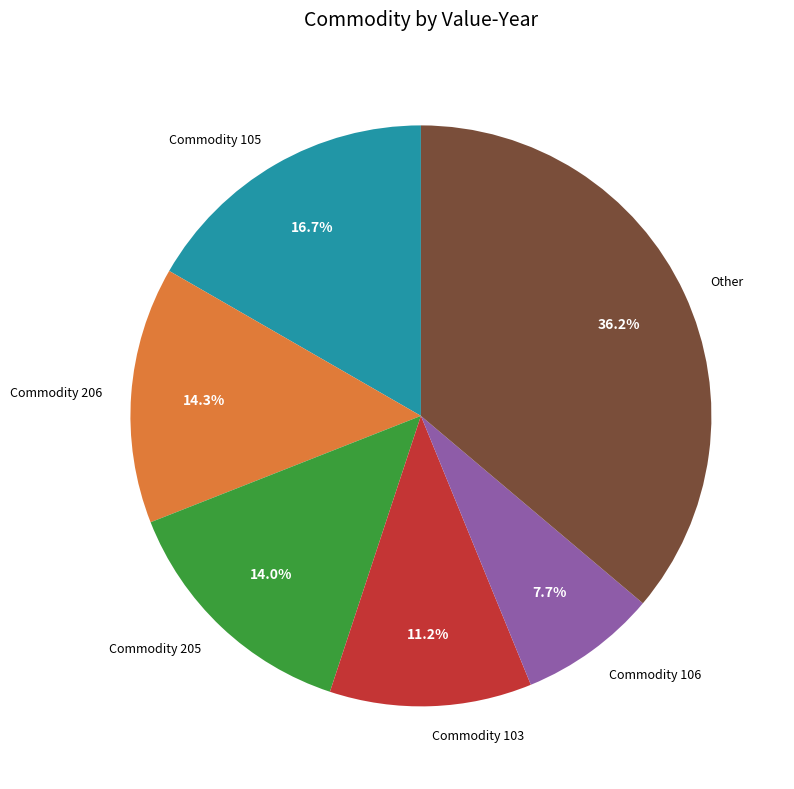

How much of the chart is everything except Other?

63.8%